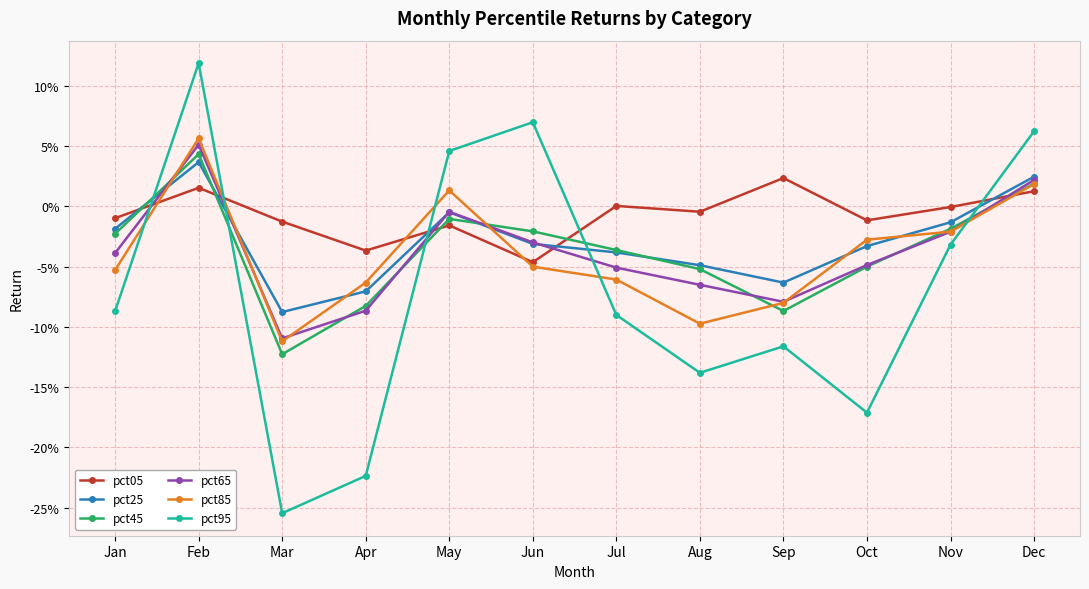

At which label does pct05 reach its minimum?

Jun